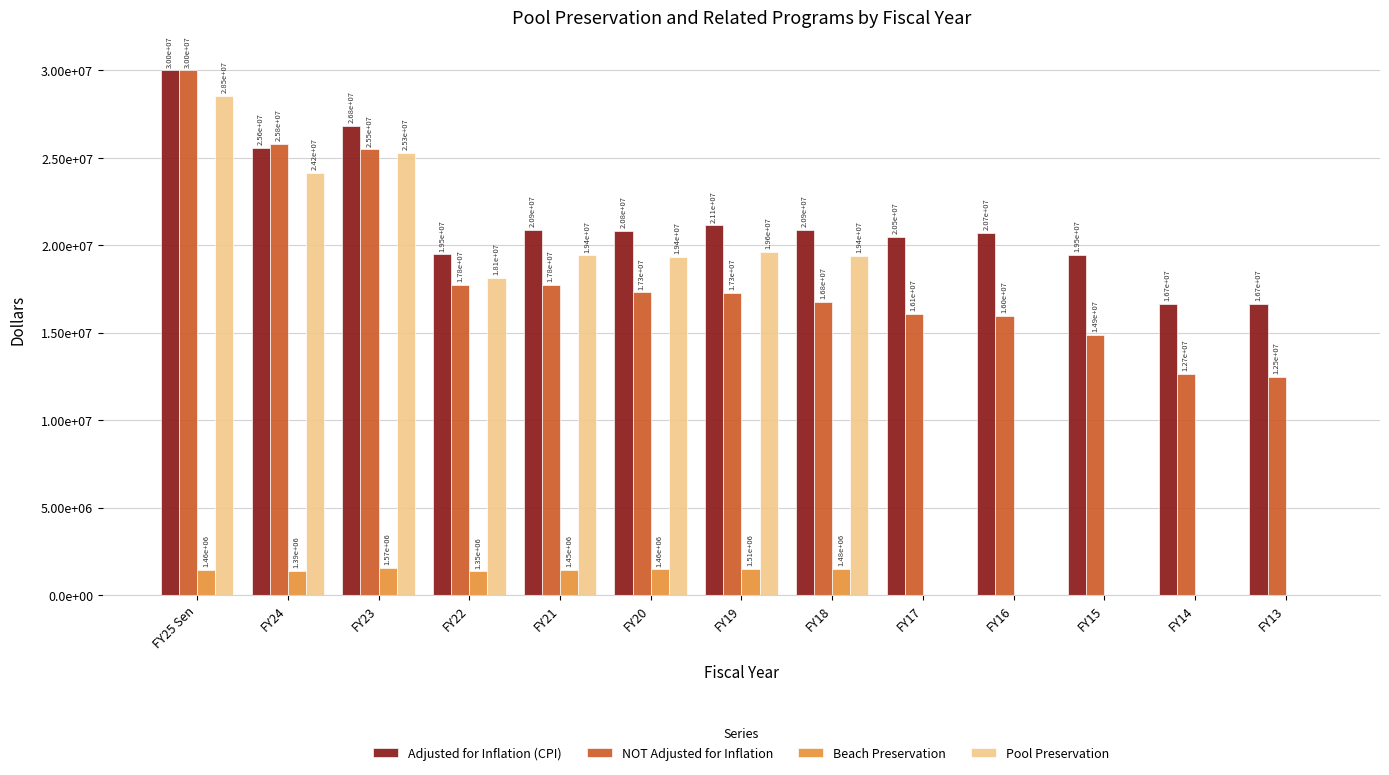

Which series changed the most between FY20 and FY18?

NOT Adjusted for Inflation